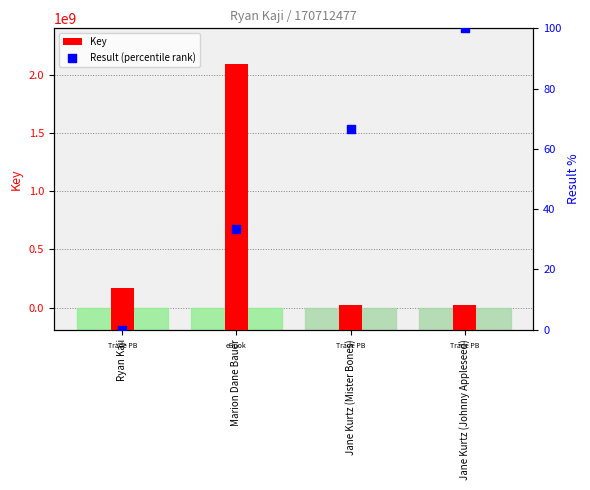

What are all the series names shown in the legend?

Key, Result (percentile rank)